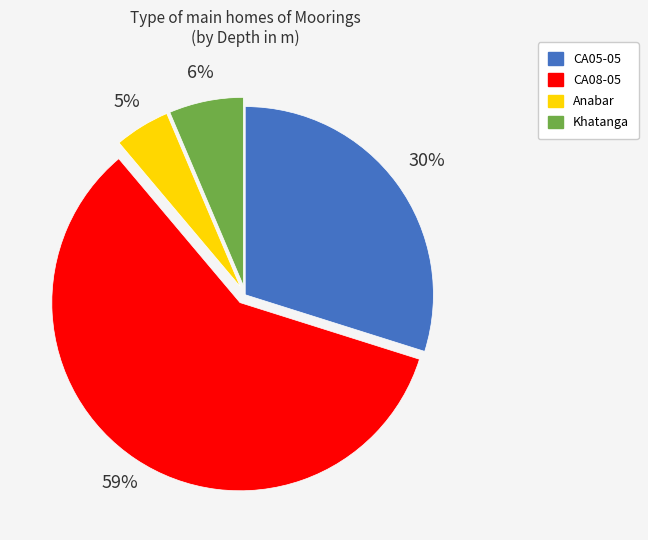

Approximately how many times larger is the value at Khatanga compared to CA05-05?

0.2